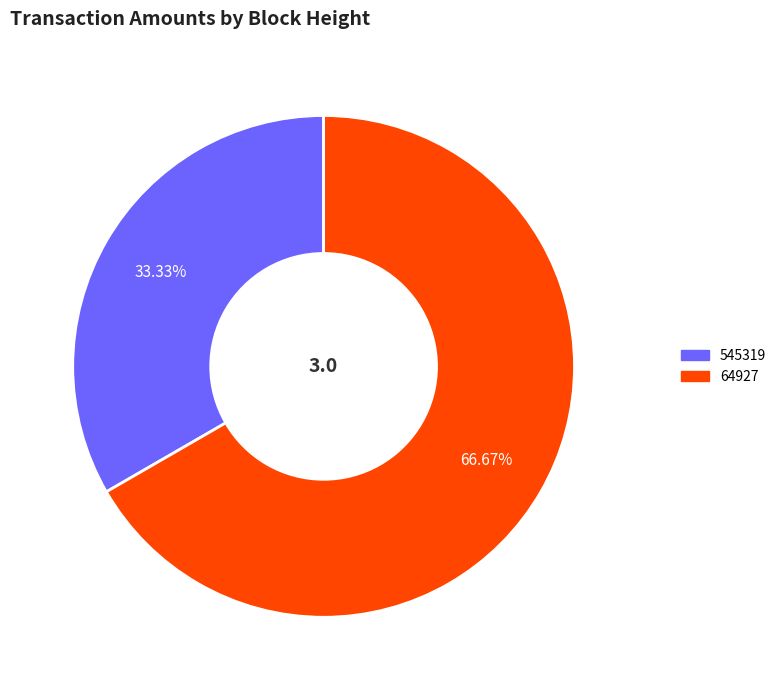

Does 64927 represent more than half of the total?

Yes